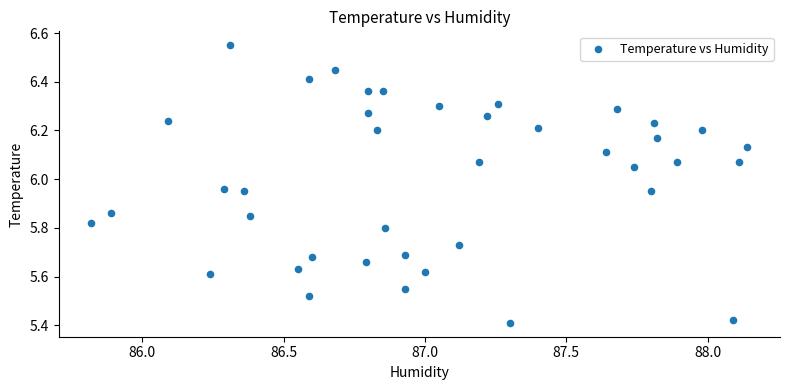

What is the range of Y values (max minus min)?

1.1